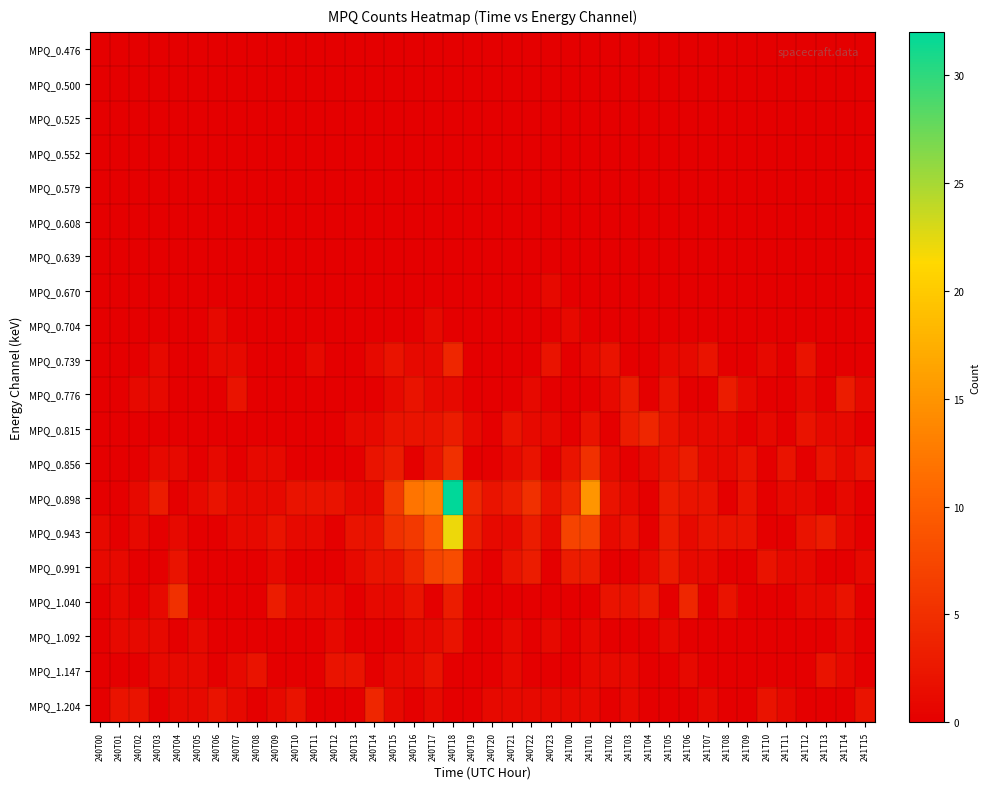

At how many categories does at least one series exceed 23?

1